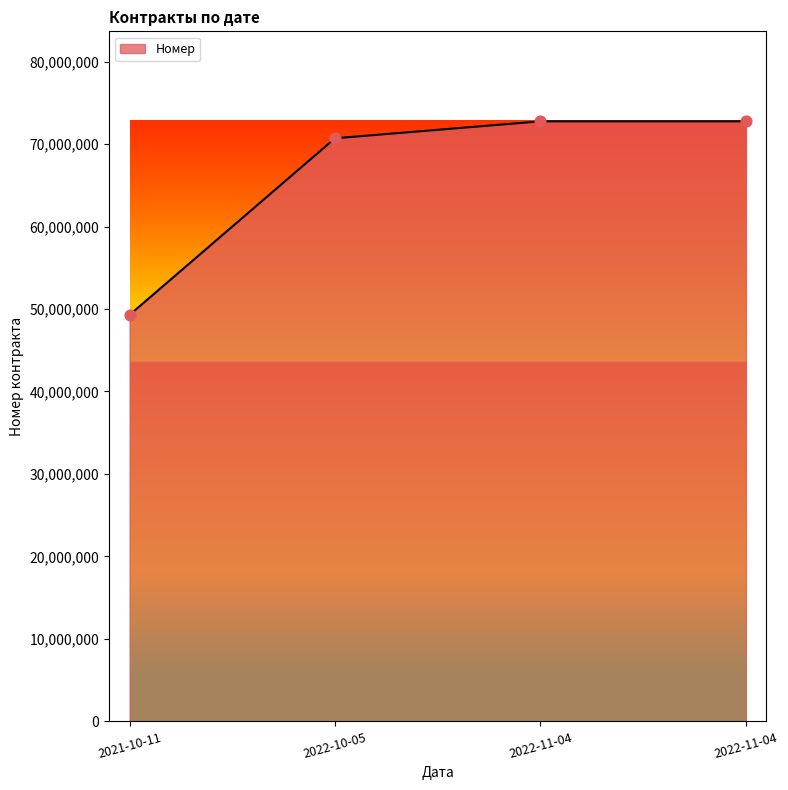

Is this an area chart (filled region under the line)?

Yes